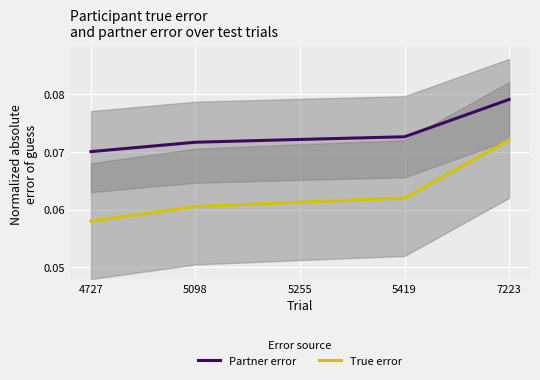

Which has a higher value, 4727 or 5098?

5098